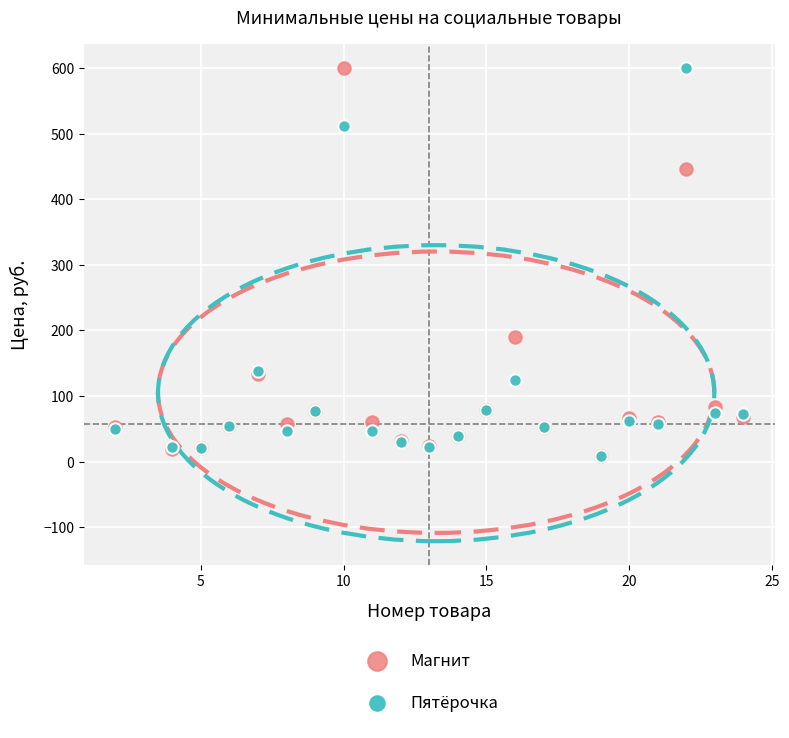

Across all series, what Y value is closest to 304?

190.0